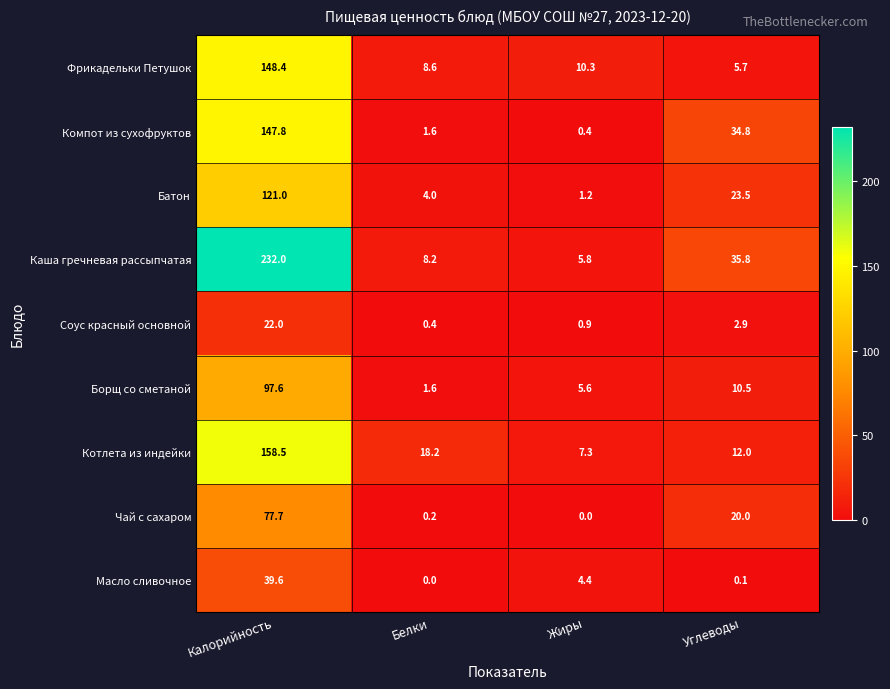

What is the lowest value of the Фрикадельки Петушок series?

5.7